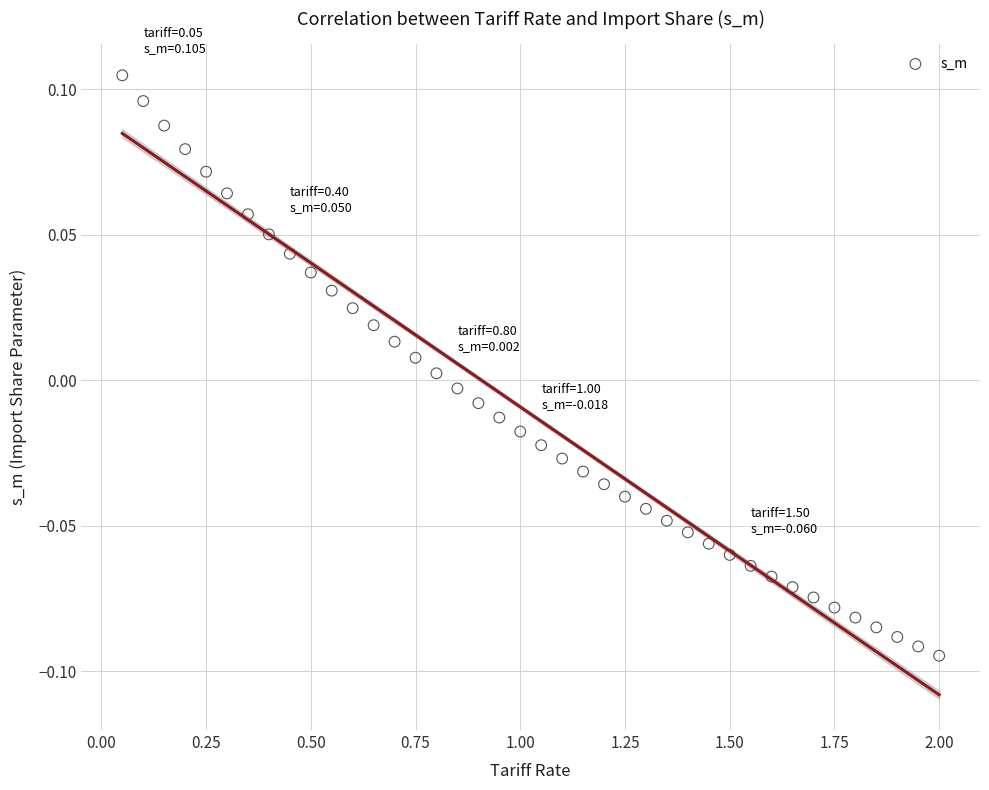

What is the range of X values (max minus min)?

1.9